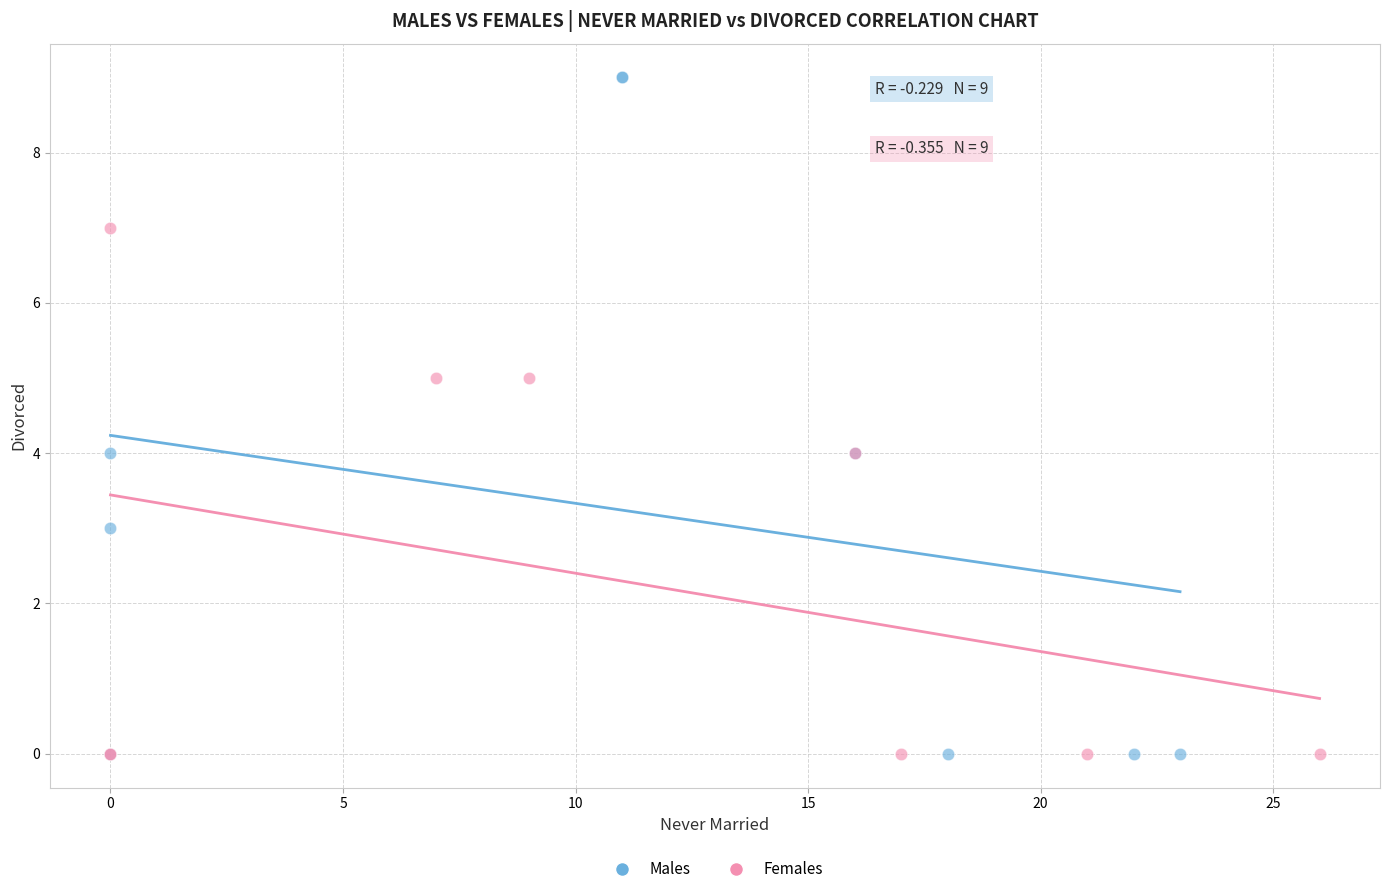

Which series has the largest Y range (max minus min)?

Males